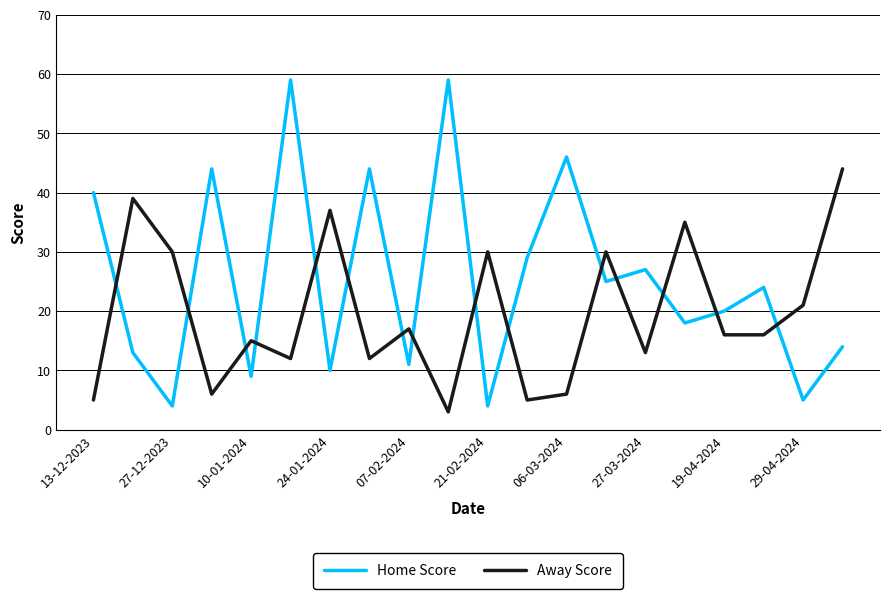

What is the maximum value shown in the chart?

59